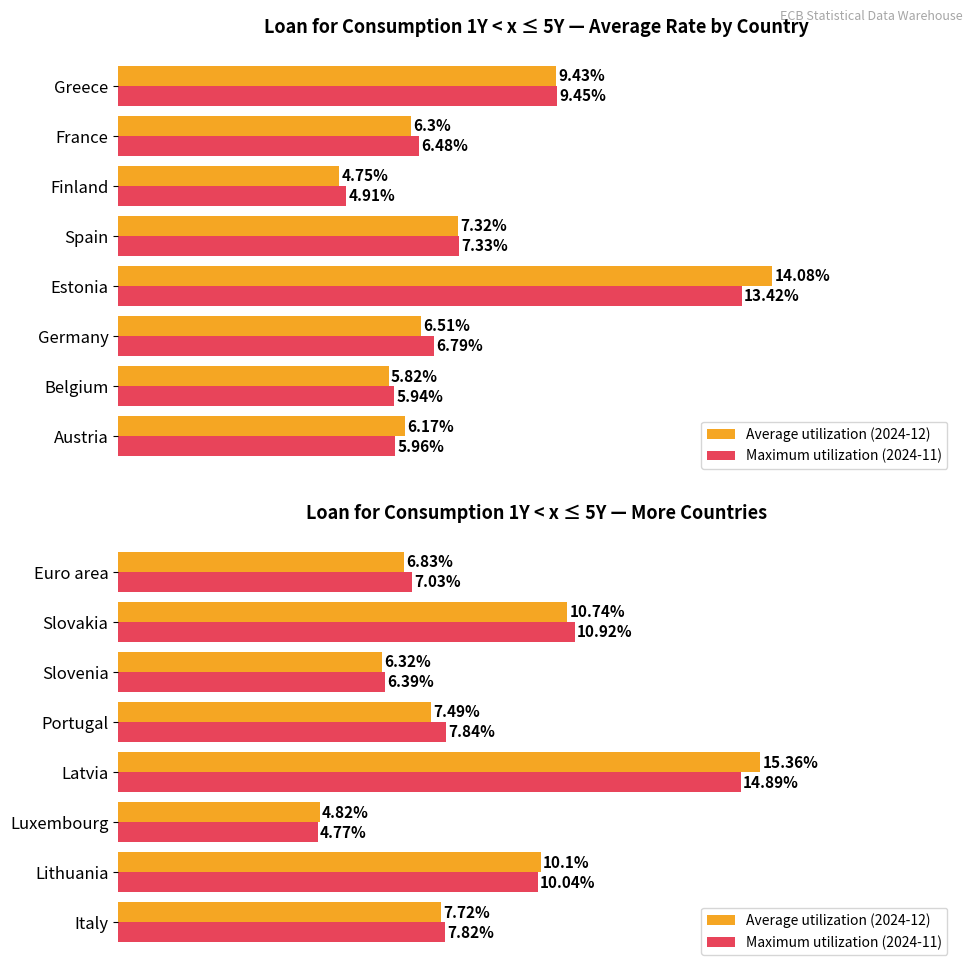

What is the smallest value displayed?

4.8